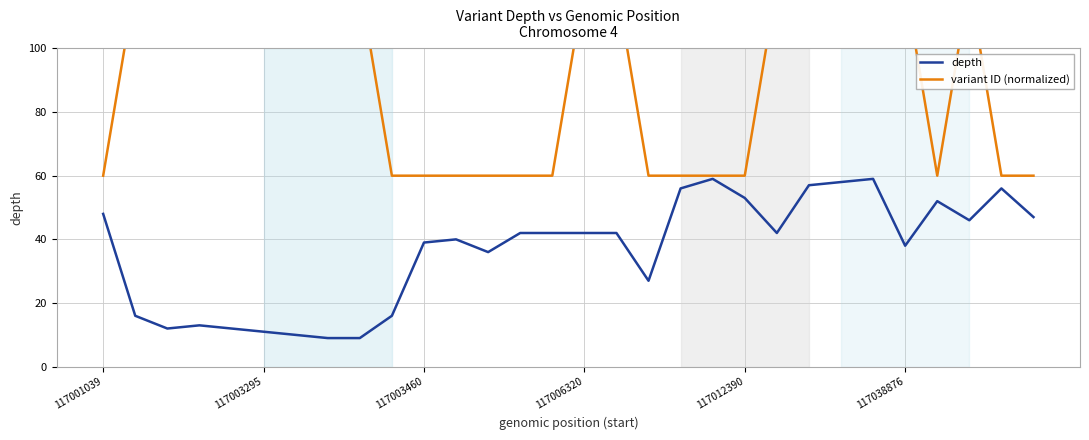

What is the lowest value of the depth series?

9